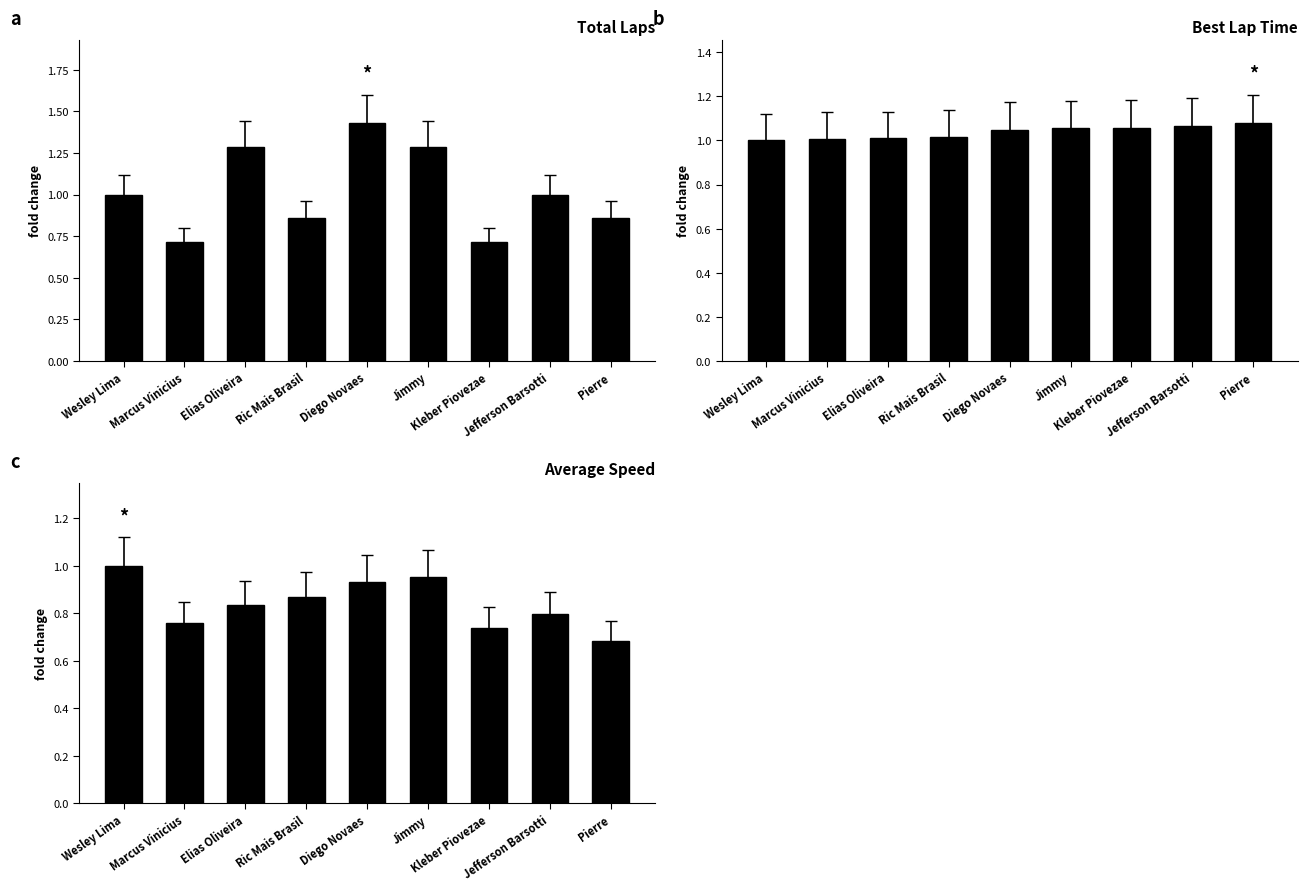

What is the sum of the Best Lap Time values at Marcus Vinicius and Jimmy?

2.1